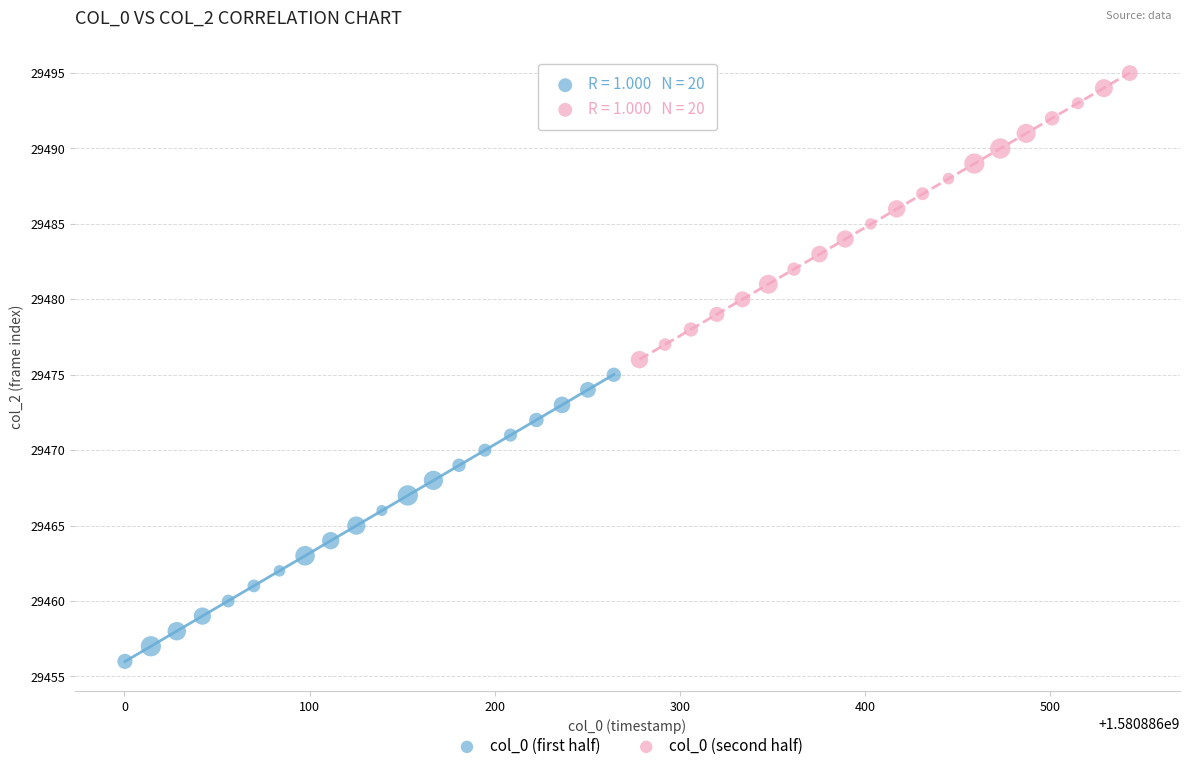

Which series reaches the maximum Y coordinate?

col_0 (second half)